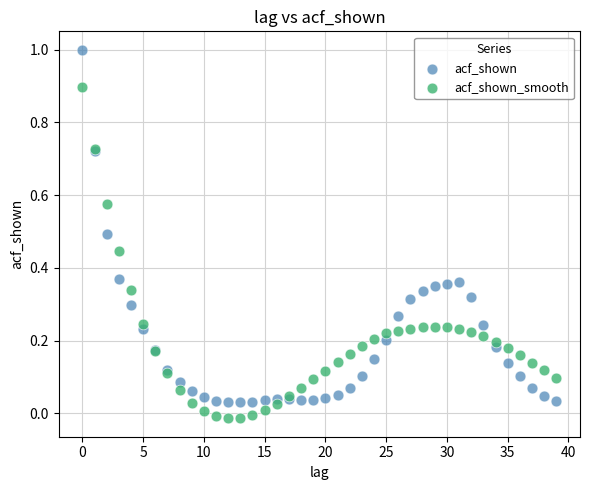

Which series contains the highest Y value?

acf_shown